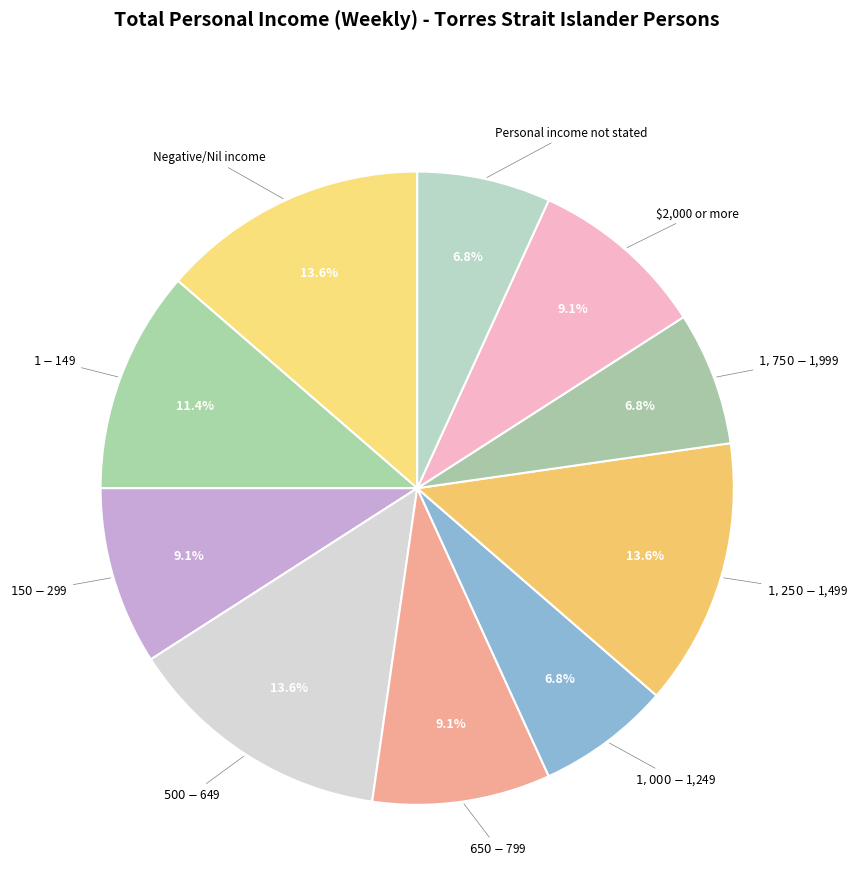

Count the number of slices in the pie.

10